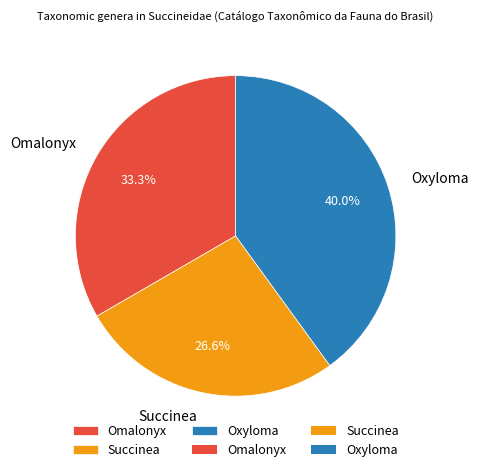

To the nearest percent, what is the difference between the largest and smallest slice percentages?

13%